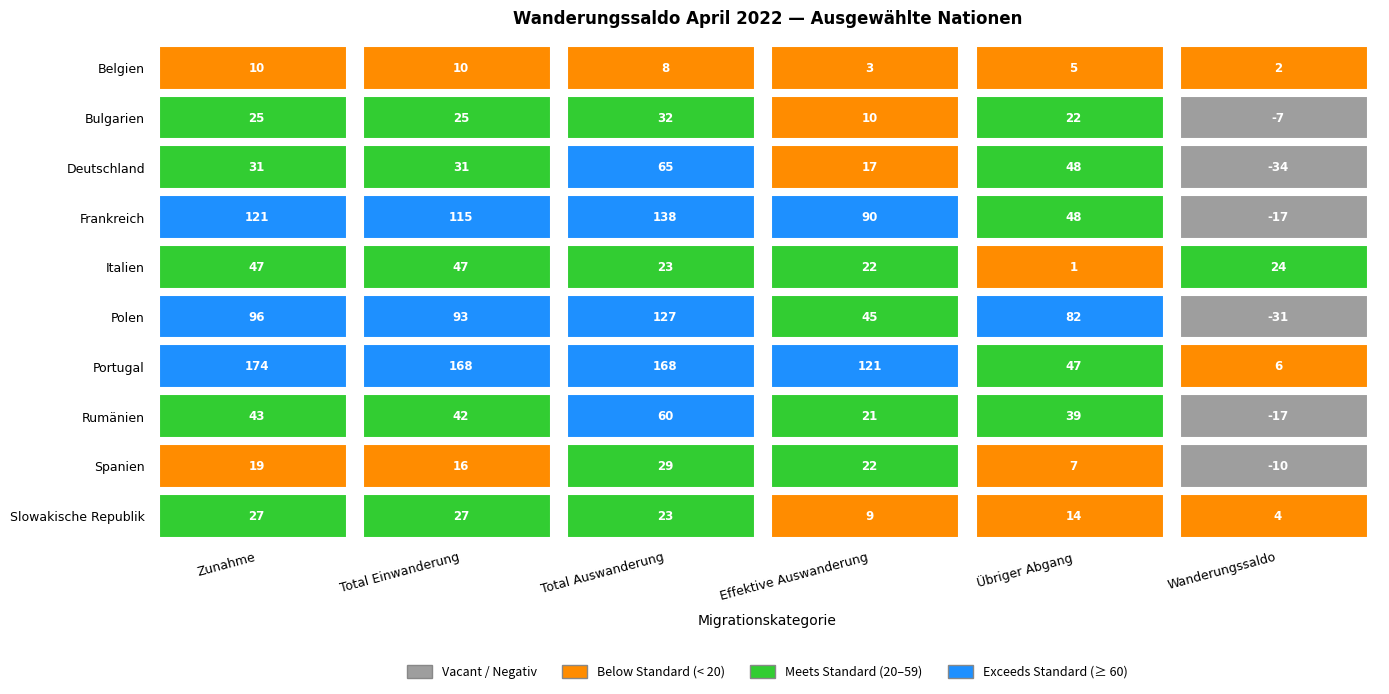

What is the highest value of the Polen series?

127